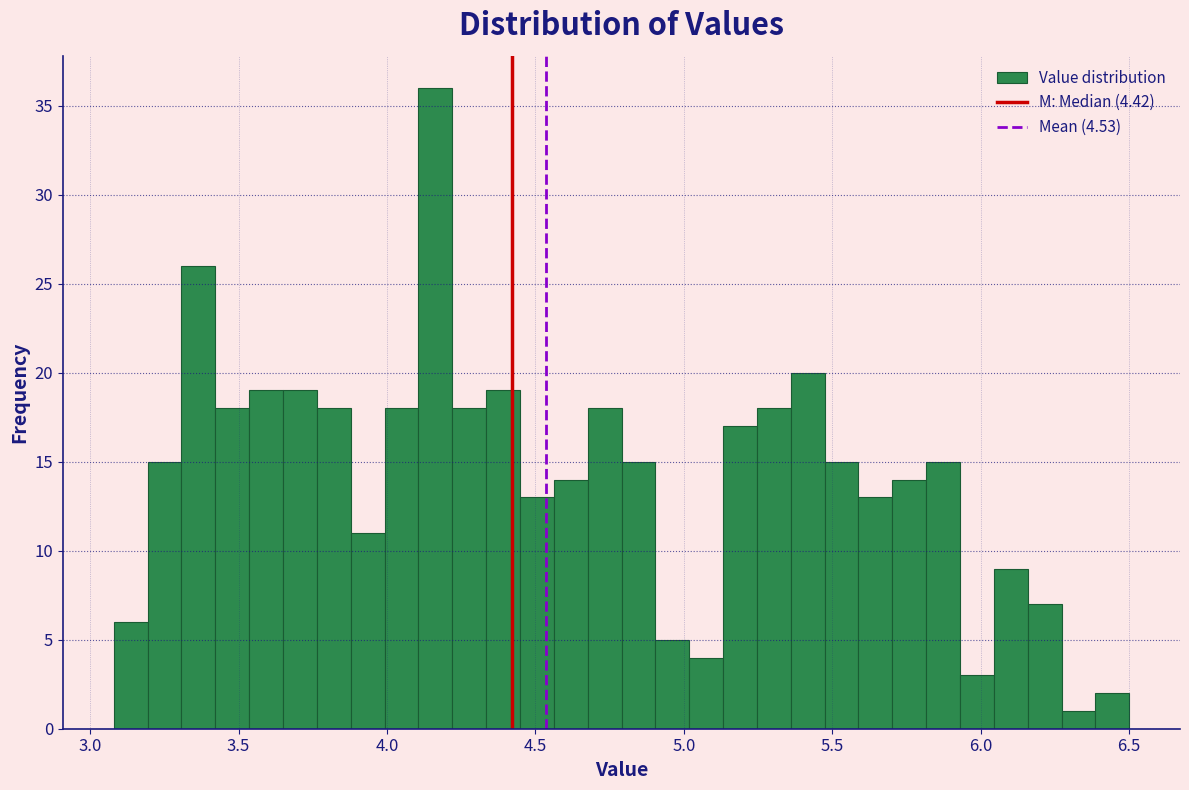

Read against the x-axis, roughly where is the centre of the tallest bar?

4.15